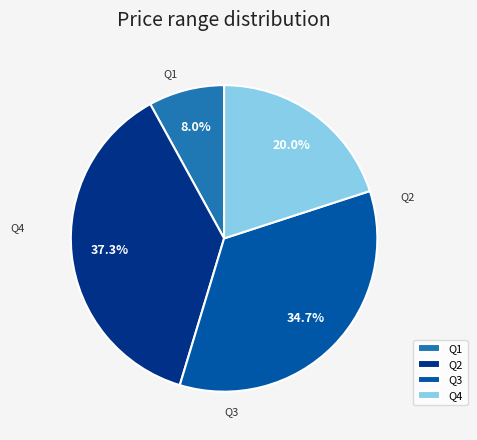

To the nearest percent, what percentage of the pie is Q3?

35%